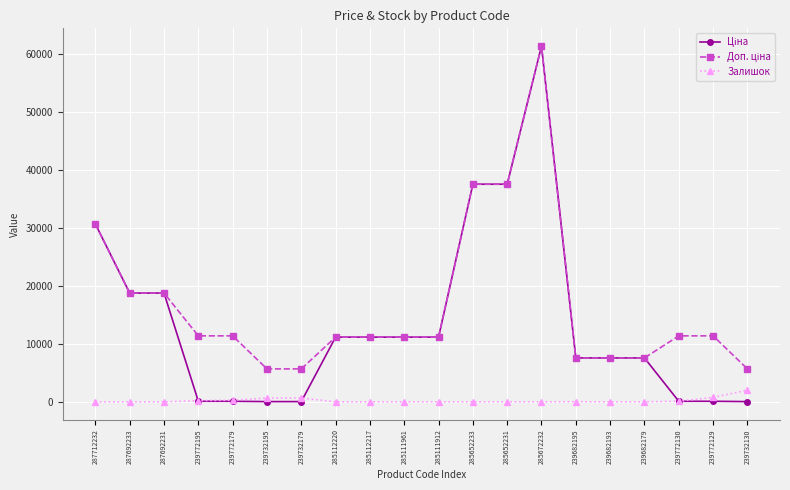

What is the label of the 13th point from the right?

285112220